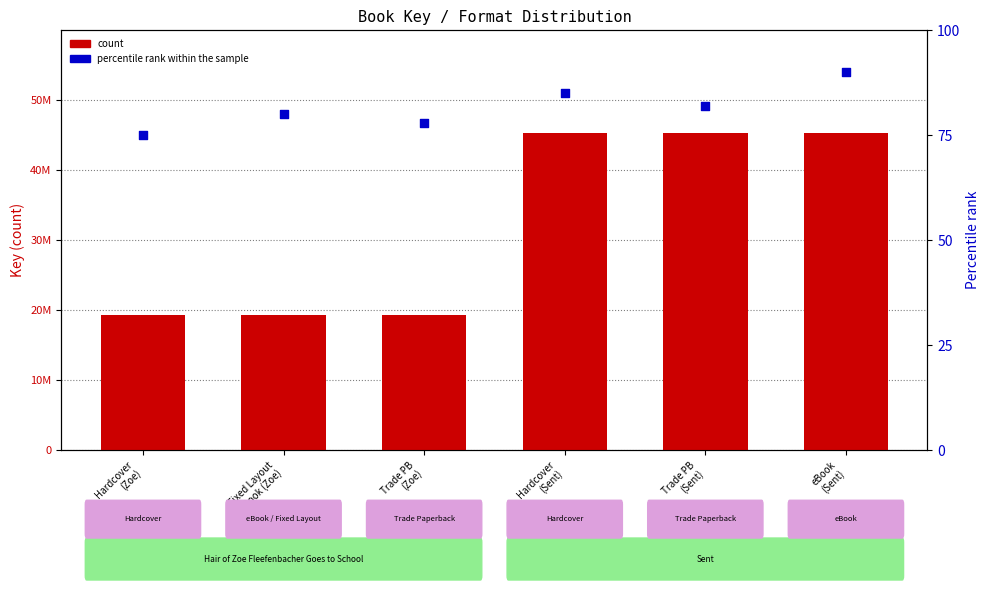

Is the value of count at eBook
(Sent) greater than the value of percentile rank within the sample at Hardcover
(Zoe)?

Yes